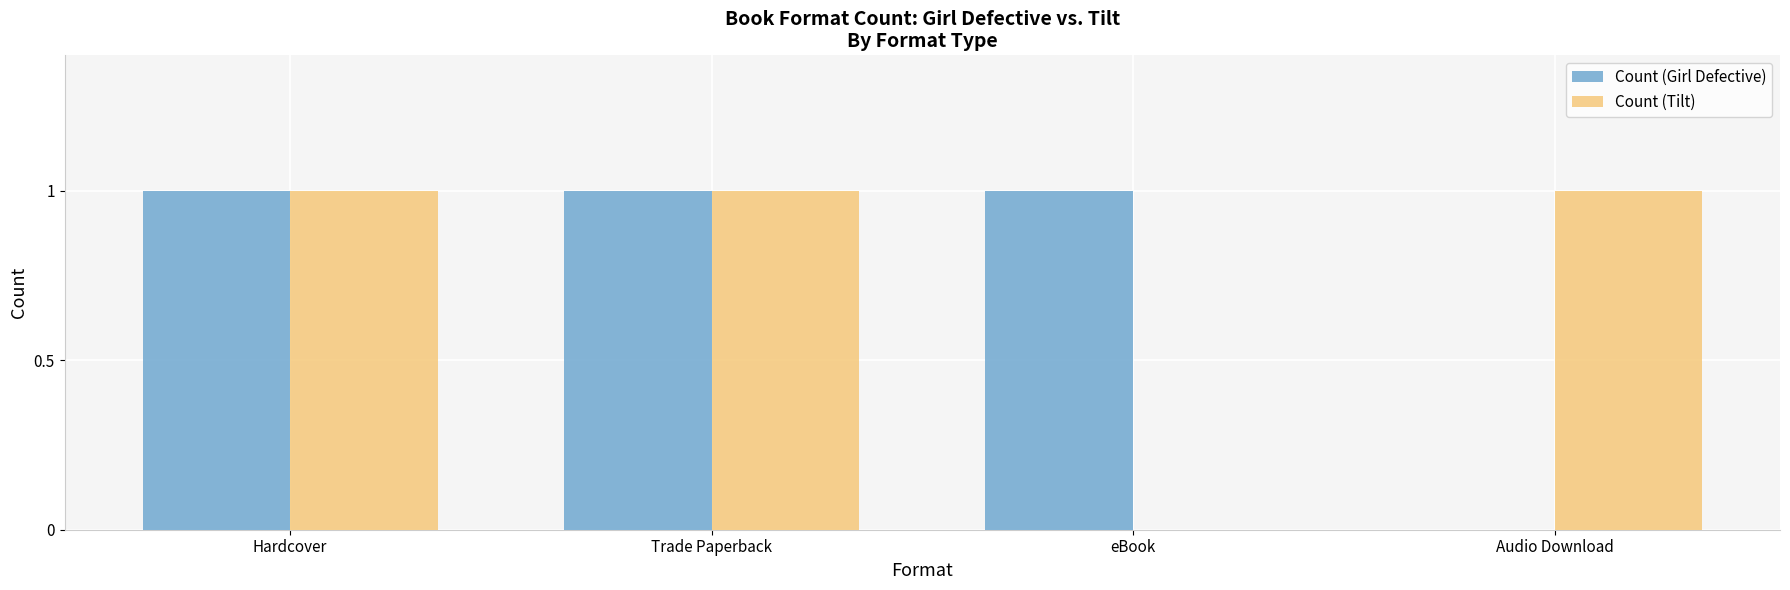

What is the highest value of the Count (Tilt) series?

1